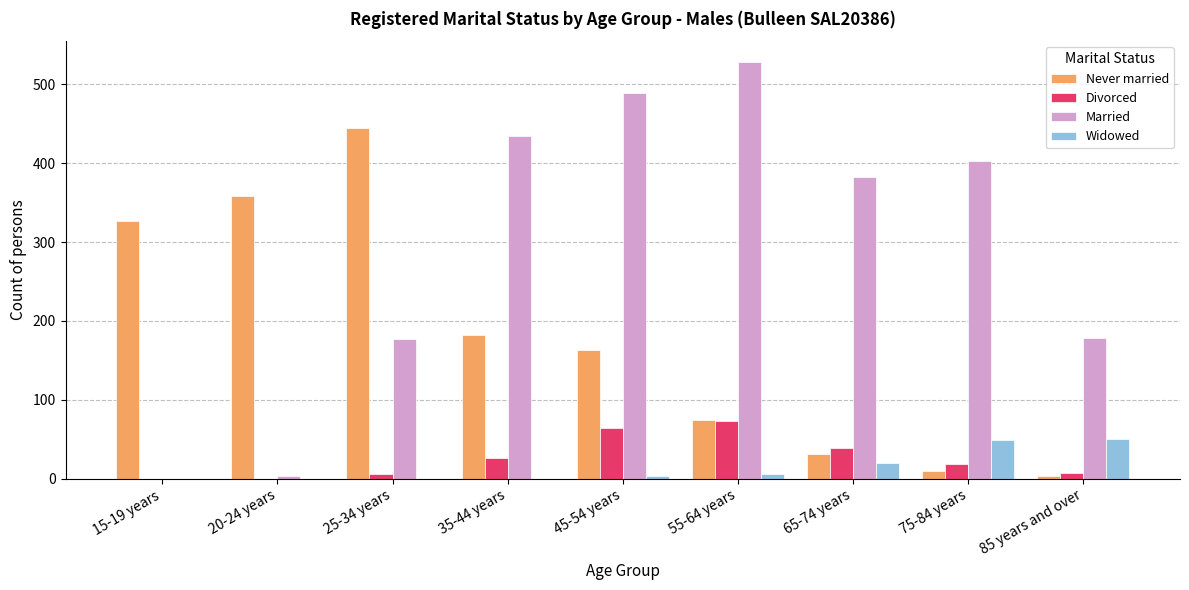

Which series changed the most between 25-34 years and 85 years and over?

Never married